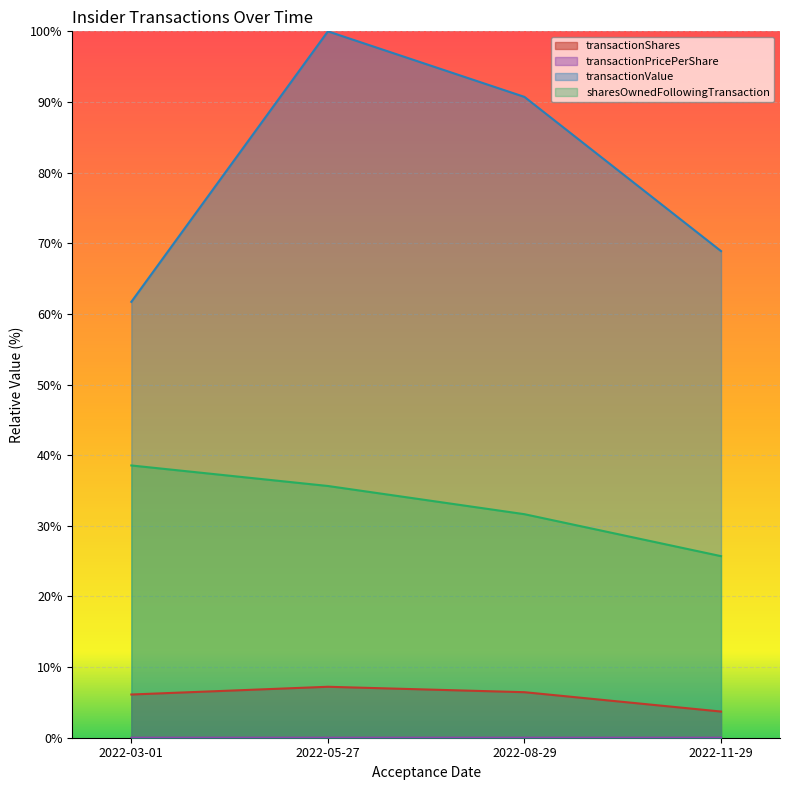

Which series has the largest range (max minus min)?

transactionValue